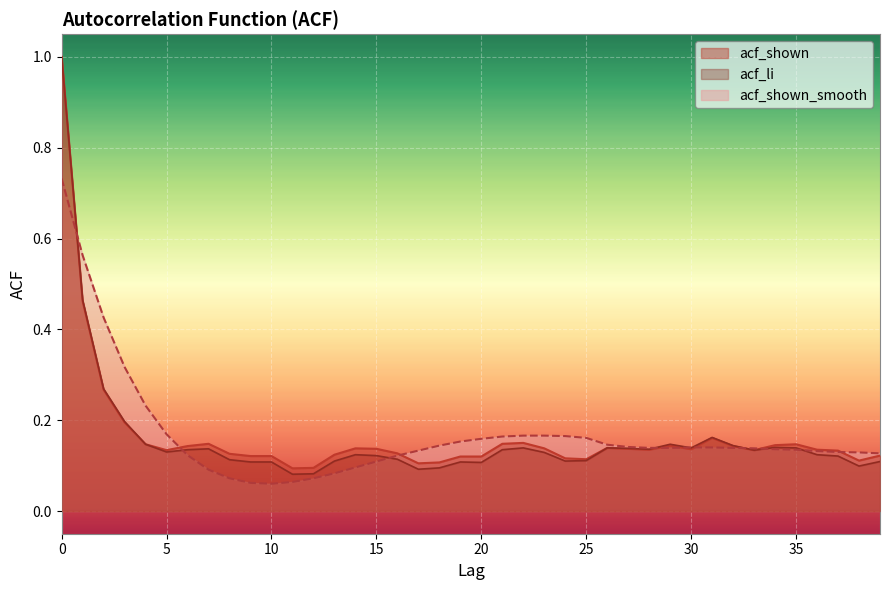

What is the maximum value shown in the chart?

1.0